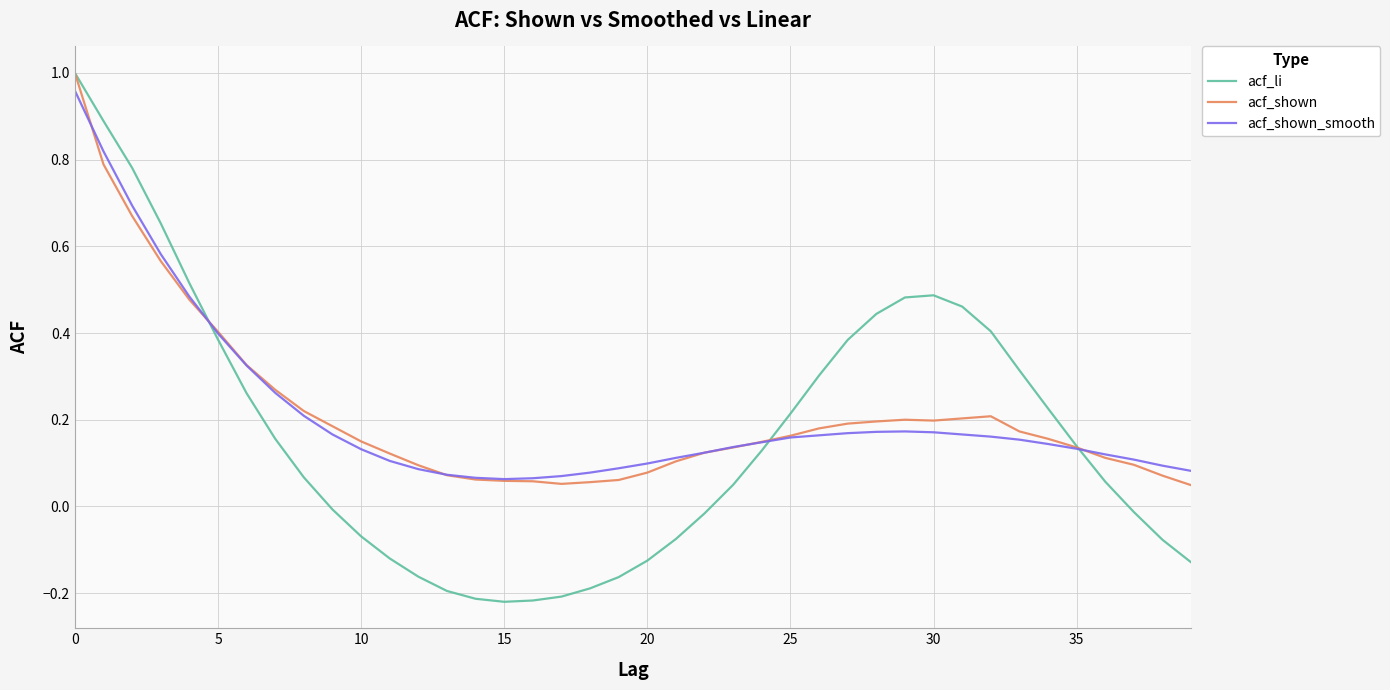

Which series has the largest range (max minus min)?

acf_li